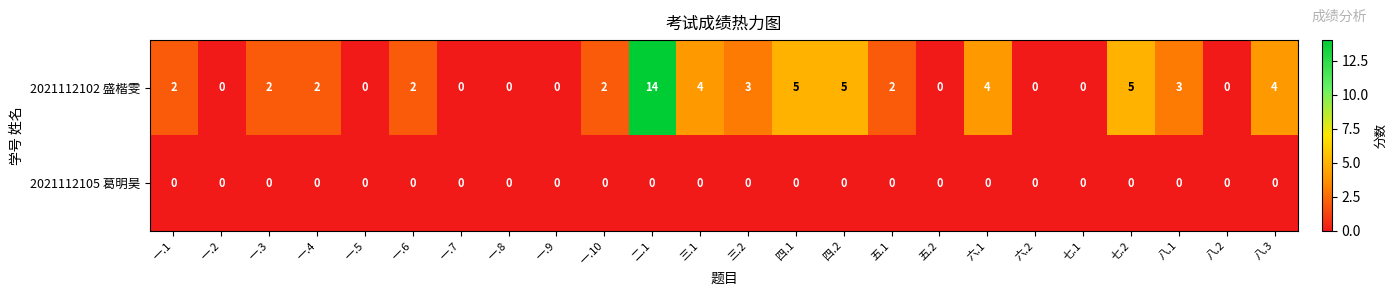

Which series has the largest total across all categories?

2021112102 盛楷雯